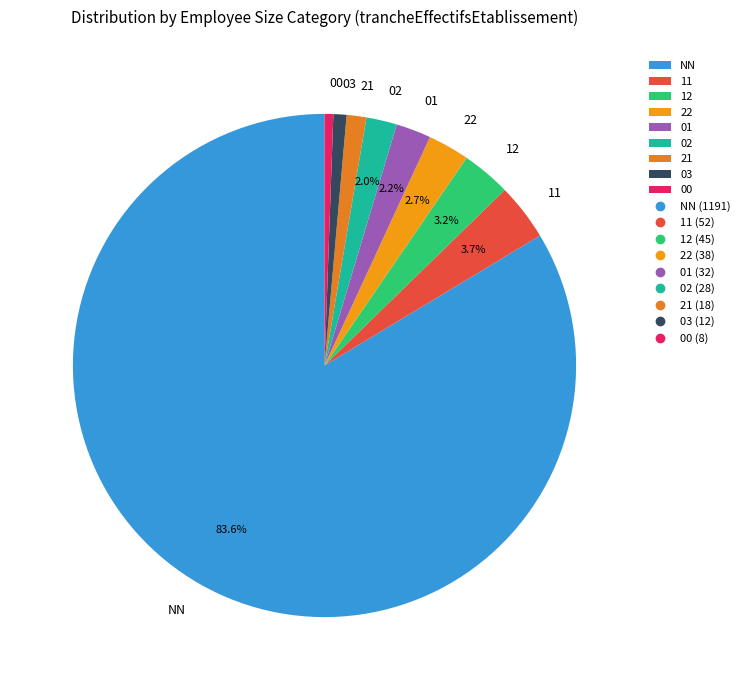

Which category has the biggest portion of the pie?

NN